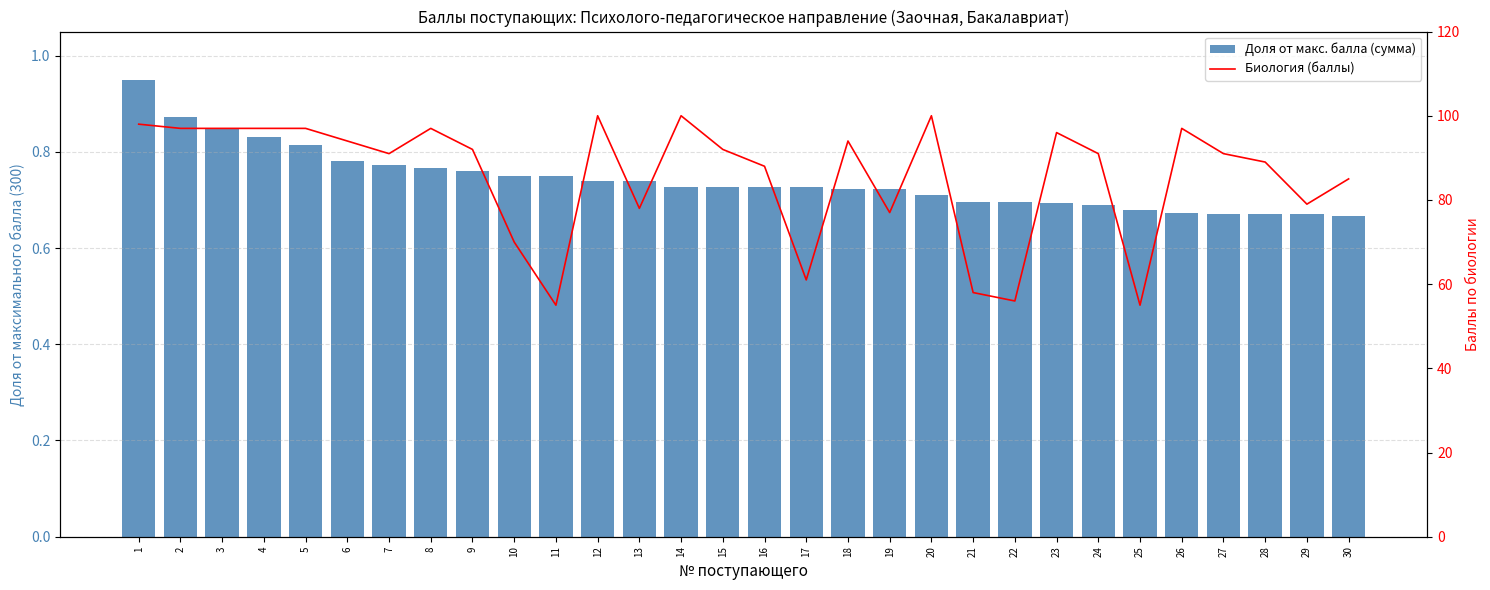

Where is Биология (баллы) nearest to the value 77?

19